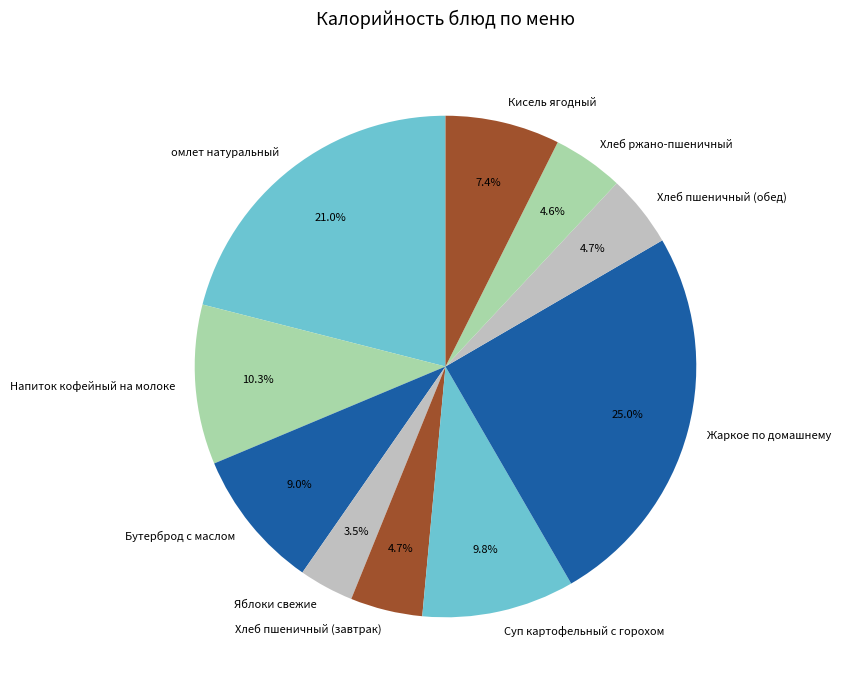

Count the number of slices in the pie.

10